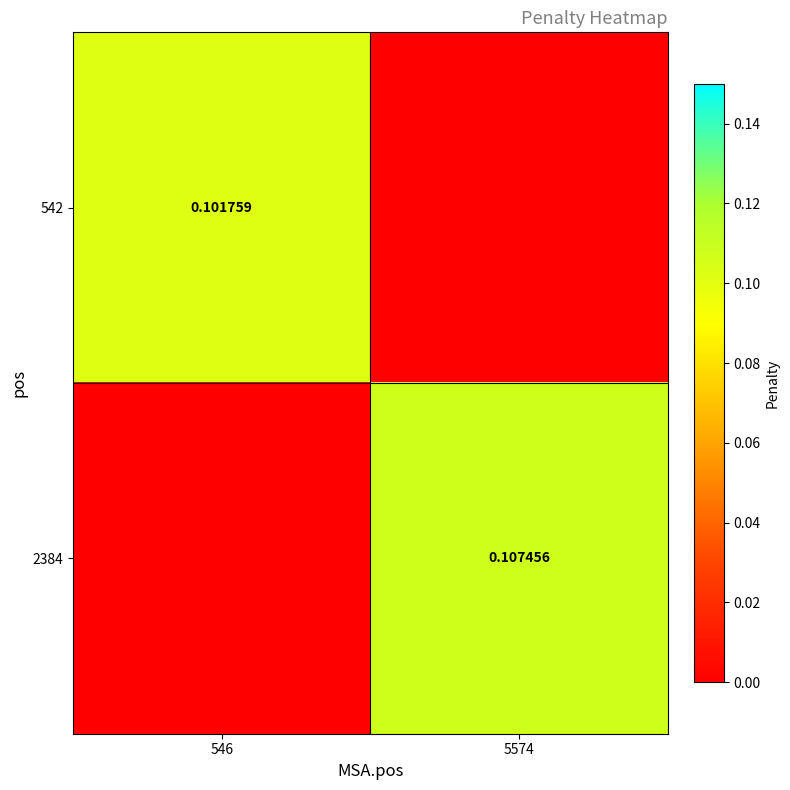

The 542 series shows 0.0 at 546. True or false?

False